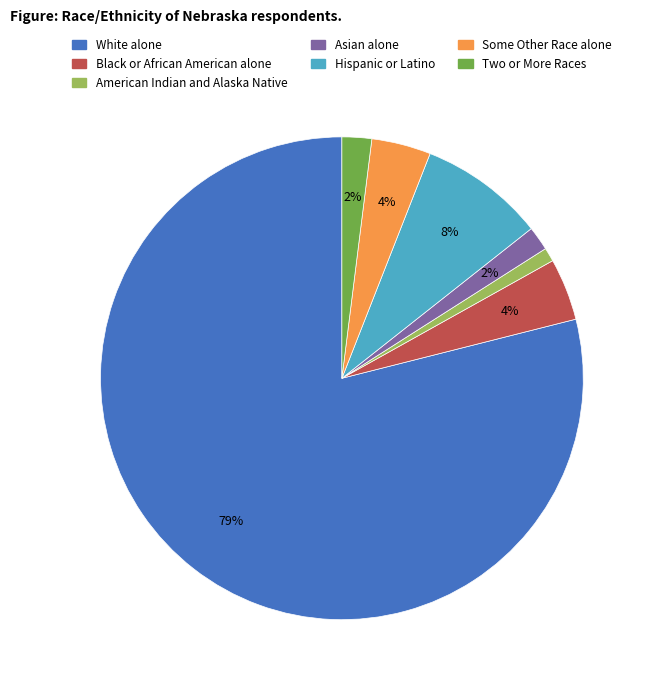

To the nearest percent, what is the average slice percentage?

14%